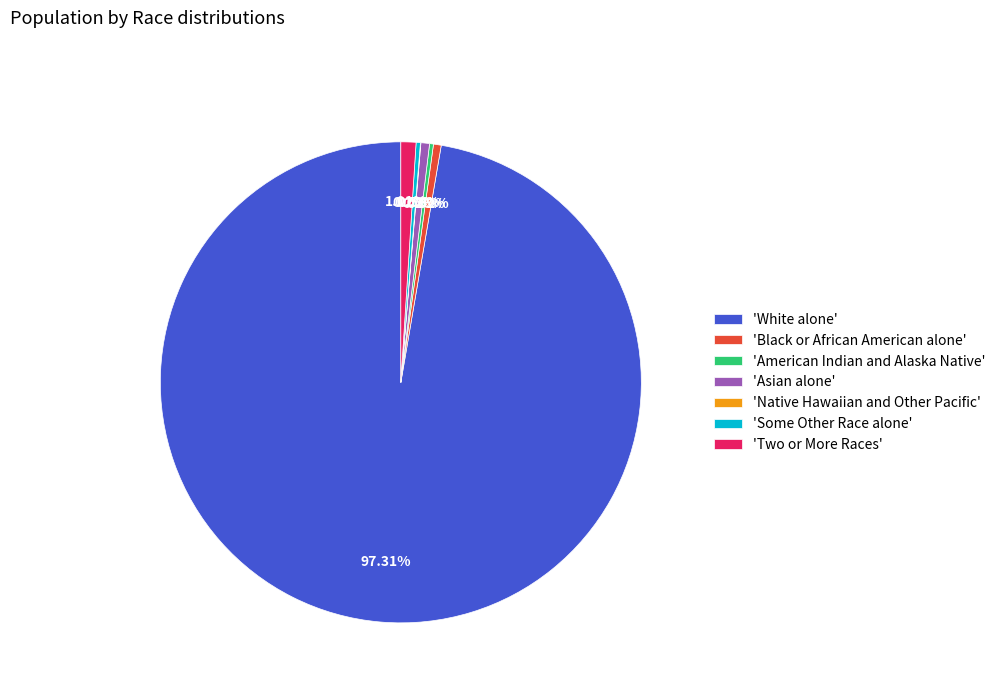

Which category has the biggest portion of the pie?

'White alone'